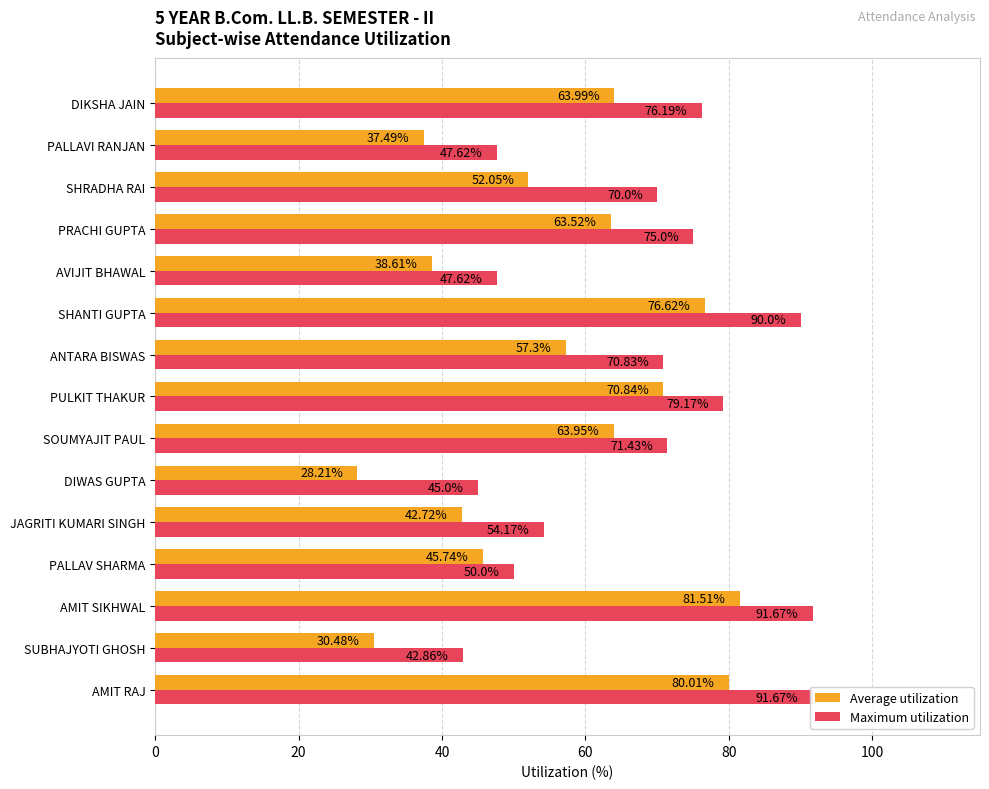

At how many categories does at least one series exceed 85?

3